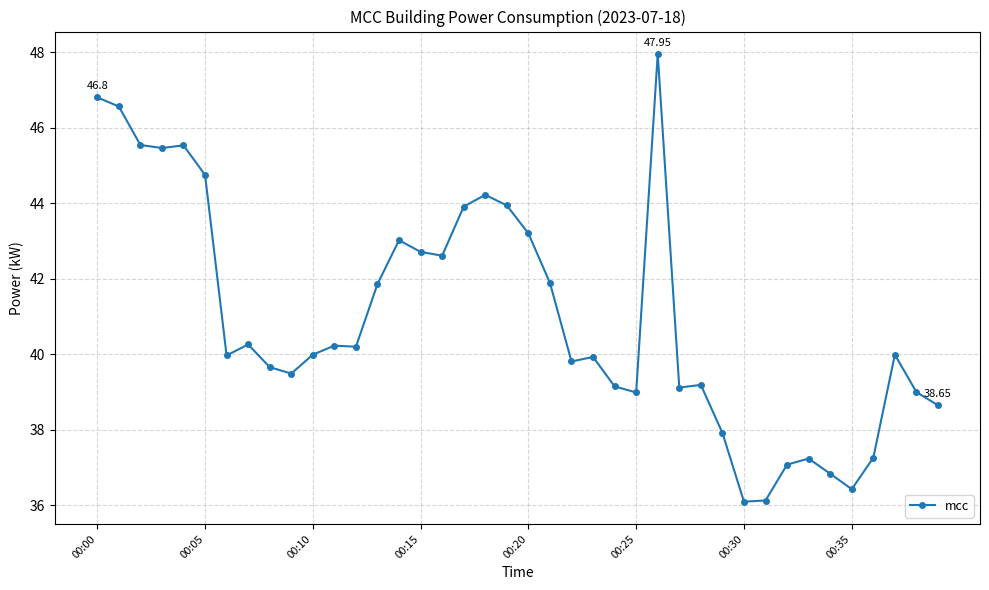

What is the sum of all values?

1638.6